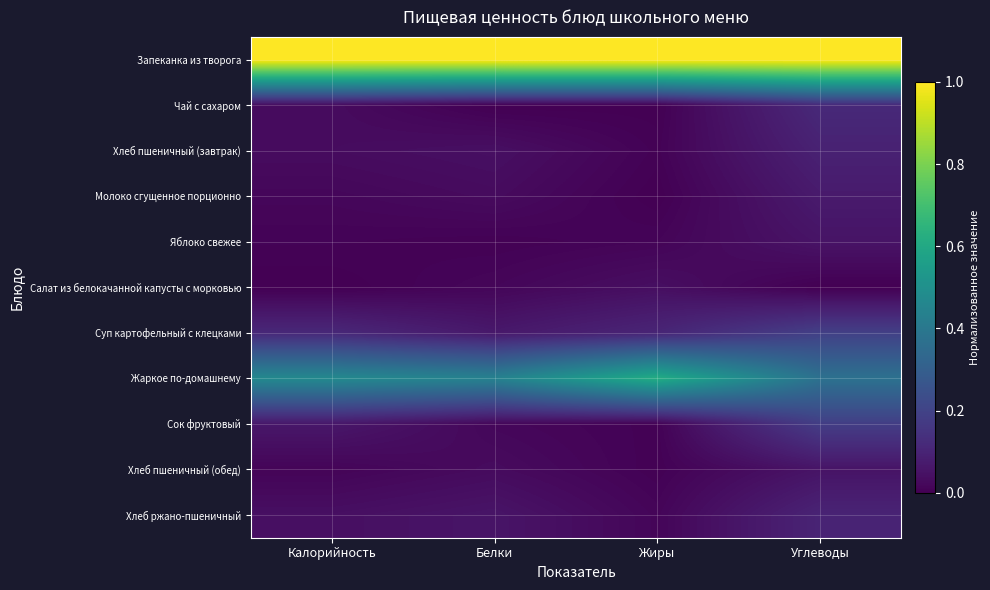

At which category does the chart reach its minimum across all series?

Белки